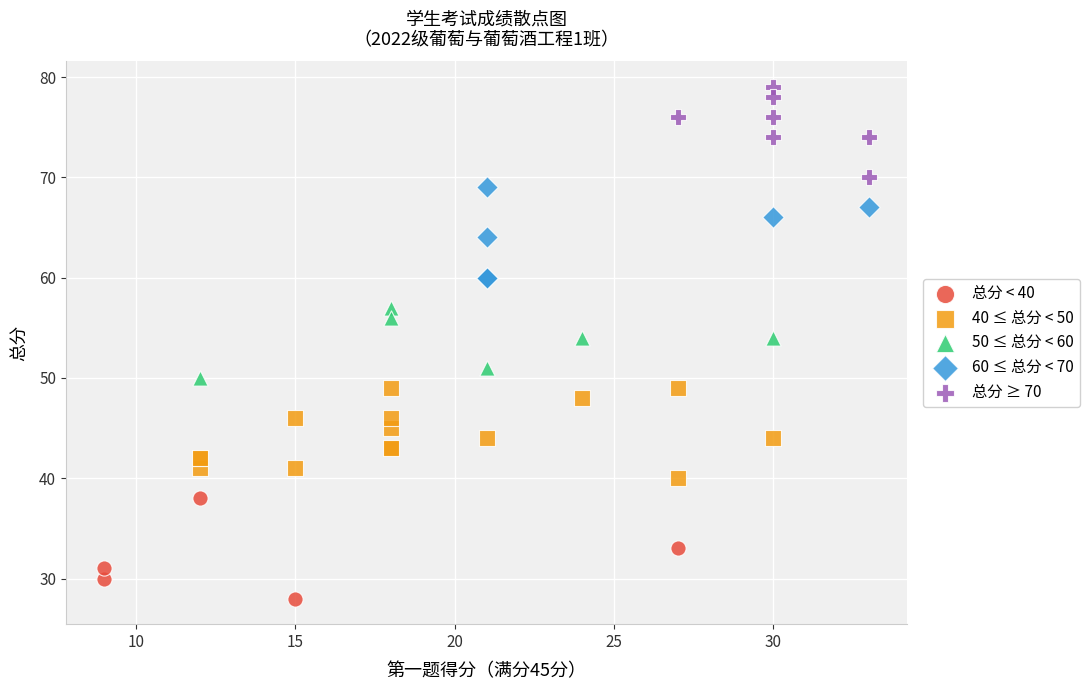

Which series contains the lowest Y value?

总分 < 40